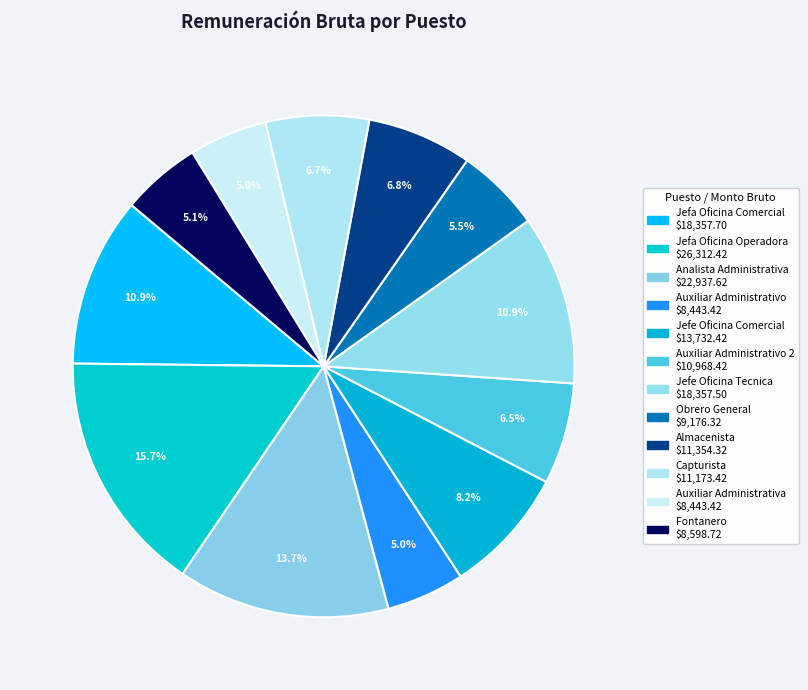

How many slices are in this pie chart?

12